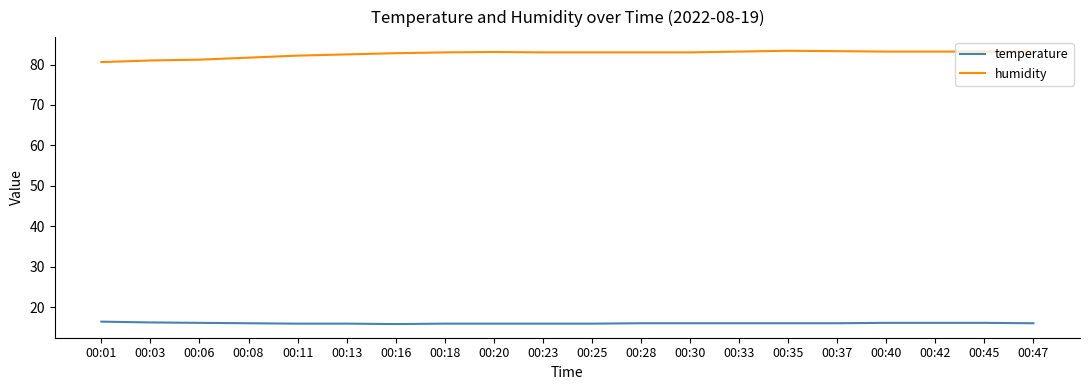

How many lines are shown in the chart?

2